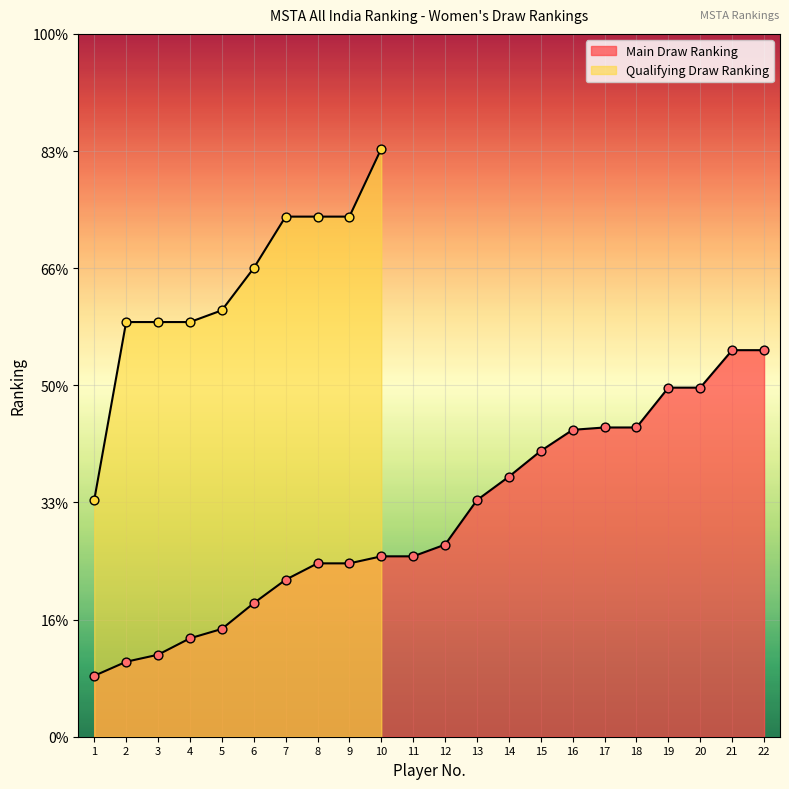

Which has a higher value, 13 or 3?

13